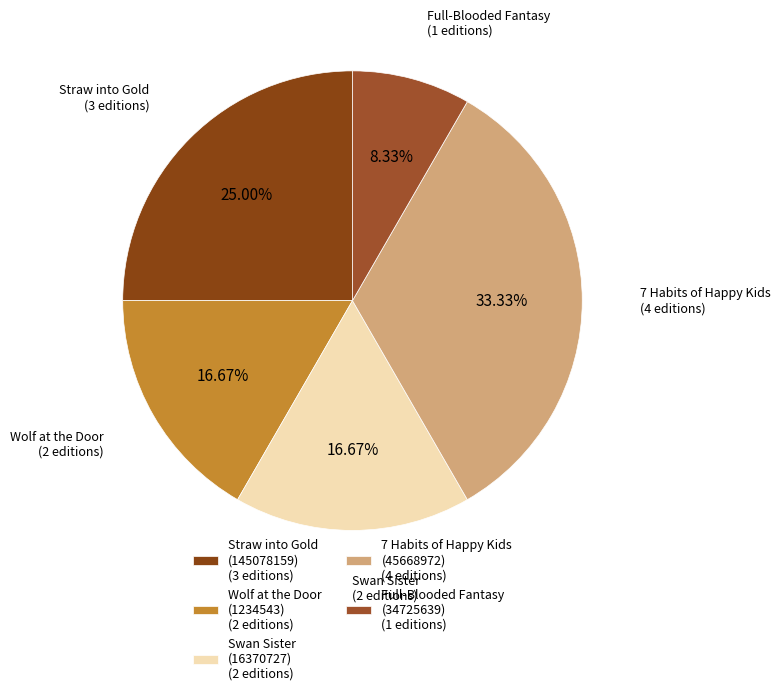

Does any single category account for the majority?

No